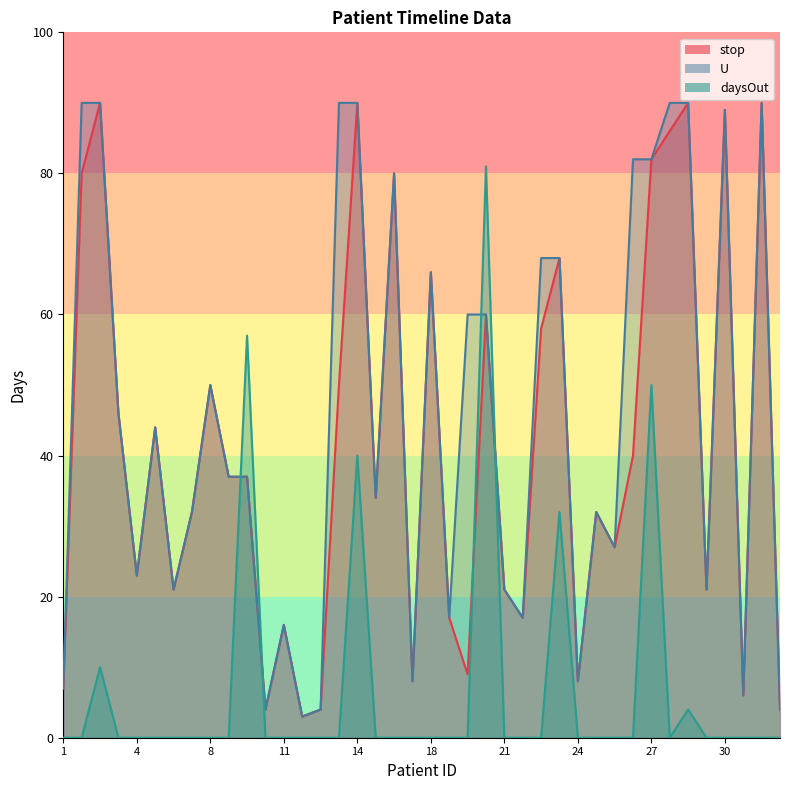

List the labels in order of U value, smallest first.

12, 10, 13, 33, 31, 1, 17, 24, 11, 19, 22, 6, 21, 29, 4, 26, 7, 25, 15, 9, 9, 5, 3, 8, 20, 20, 18, 23, 23, 16, 27, 27, 30, 2, 2, 14, 14, 28, 28, 32